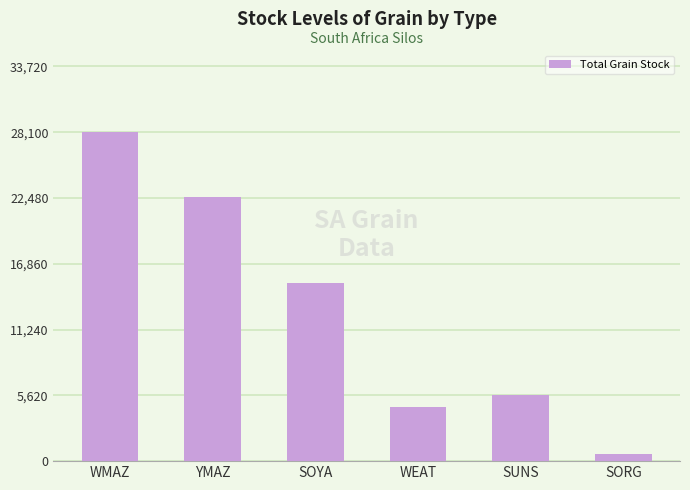

List the labels in order of value, smallest first.

SORG, WEAT, SUNS, SOYA, YMAZ, WMAZ